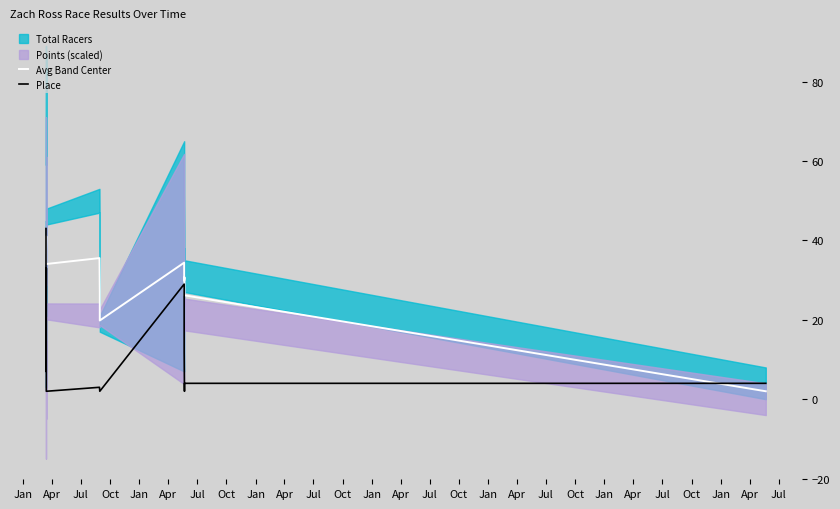

Between which two adjacent categories do Place and Avg Band Center first intersect?

Jan and Apr